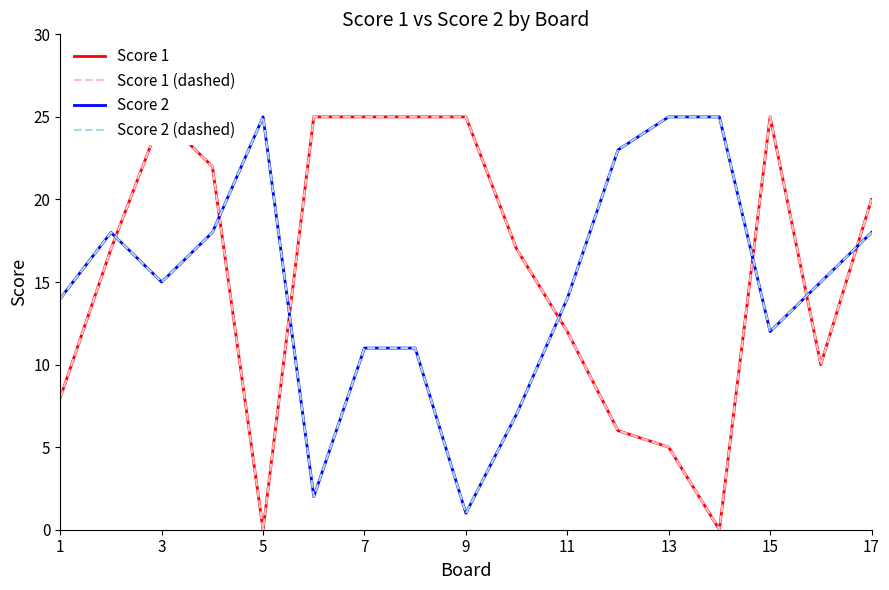

What is the total value across all series at 12?

60